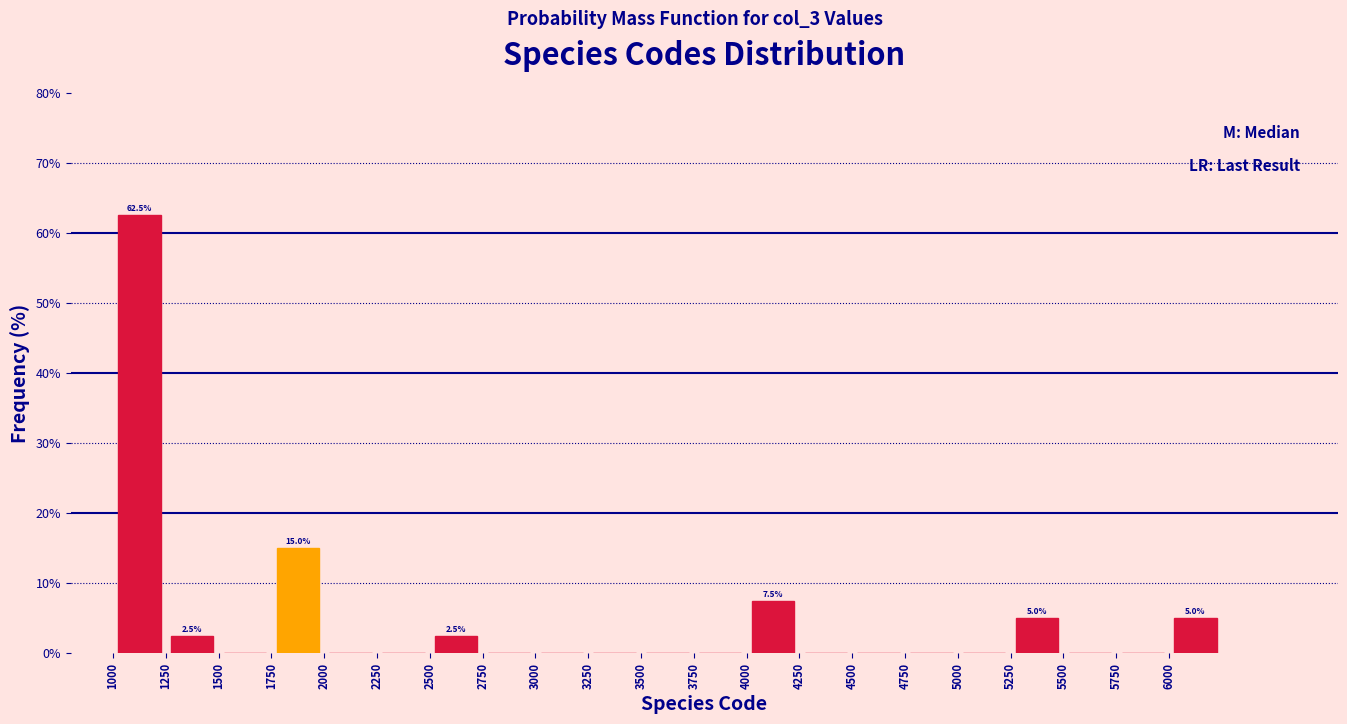

Over which range of the x-axis is the bar tallest?

1000 to 1250